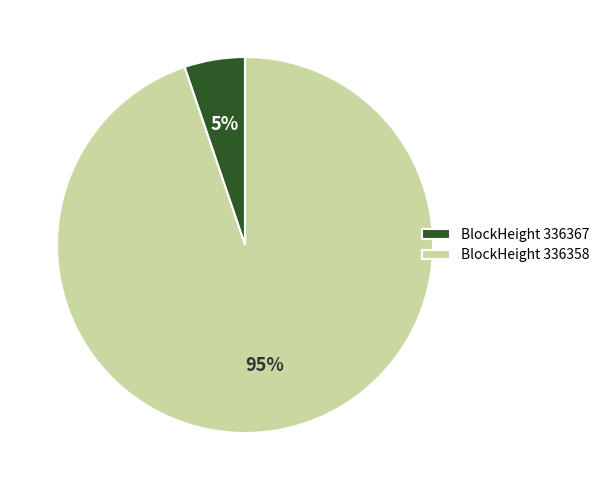

Which has a higher value, BlockHeight 336367 or BlockHeight 336358?

BlockHeight 336358